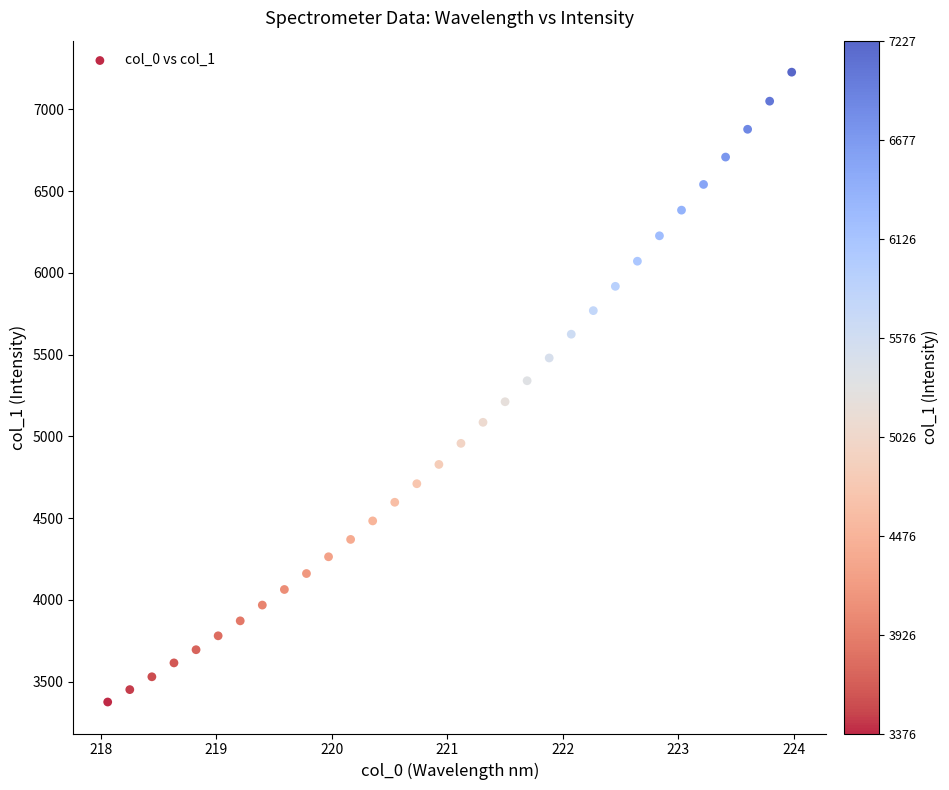

What is the range of Y values (max minus min)?

3850.9